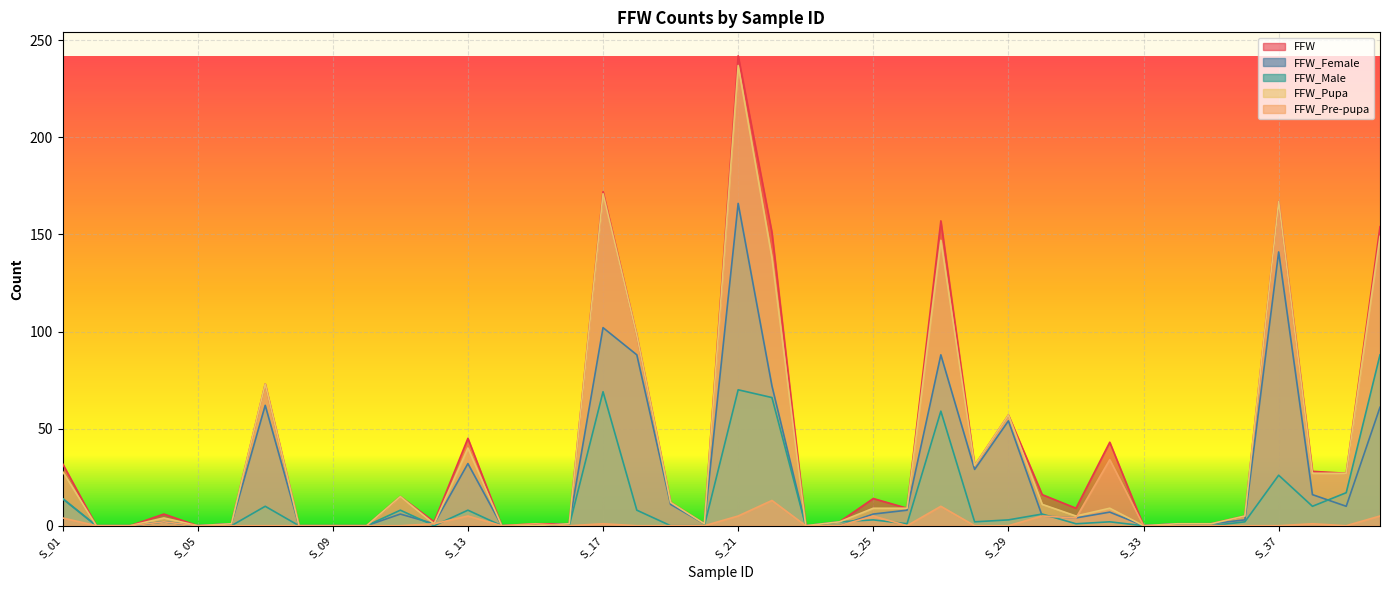

Reading left to right, what are all the values shown in this chart?

FFW: 32	0	0	6	0	1	73	0	0	0	15	2	45	0	1	1	172	98	12	1	242	151	0	2	14	9	157	31	57	16	9	43	0	1	1	5	167	28	27	154
FFW_Female: 14	0	0	2	0	1	62	0	0	0	6	1	32	0	0	1	102	88	11	1	166	72	0	0	6	8	88	29	54	5	4	7	0	1	1	3	141	16	10	61
FFW_Male: 14	0	0	2	0	0	10	0	0	0	8	0	8	0	0	0	69	8	0	0	70	66	0	2	3	1	59	2	3	6	1	2	0	0	0	2	26	10	17	88
FFW_Pupa: 28	0	0	4	0	1	73	0	0	0	15	1	40	0	0	1	171	98	12	1	237	138	0	2	9	9	147	31	57	11	5	9	0	1	1	5	167	27	27	149
FFW_Pre-pupa: 4	0	0	2	0	0	0	0	0	0	0	1	5	0	1	0	1	0	0	0	5	13	0	0	5	0	10	0	0	5	4	34	0	0	0	0	0	1	0	5